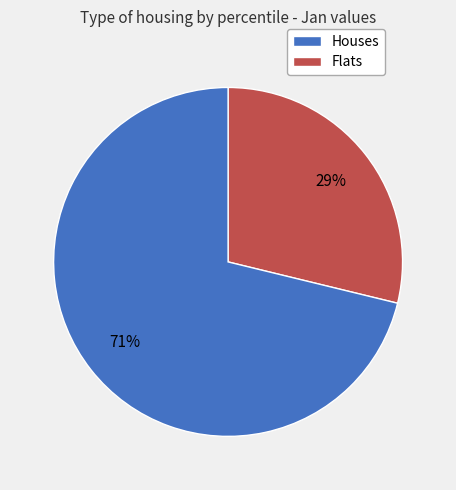

To the nearest percent, what is the average slice percentage?

50%